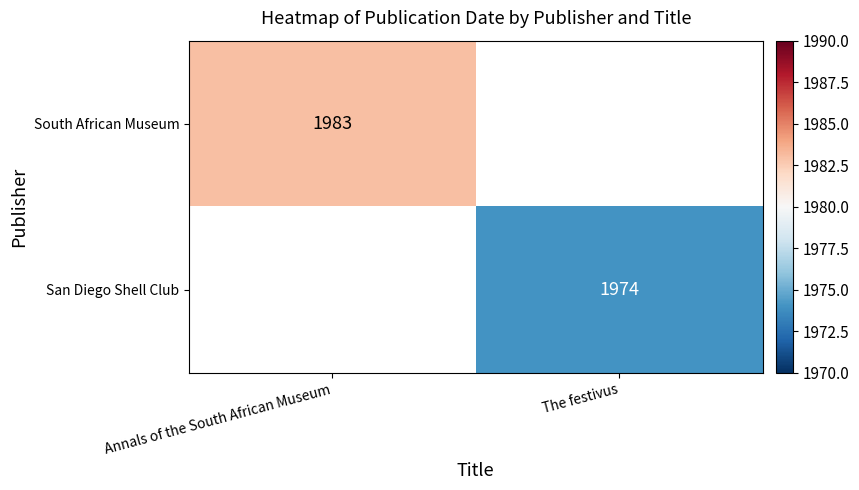

The San Diego Shell Club series shows 1974 at The festivus. True or false?

True